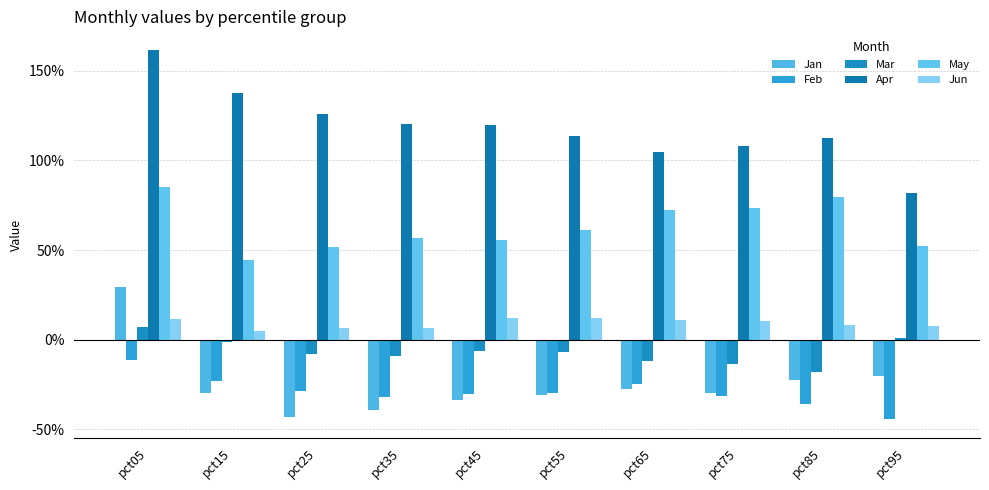

Are the bars grouped side by side (vs. stacked)?

Yes